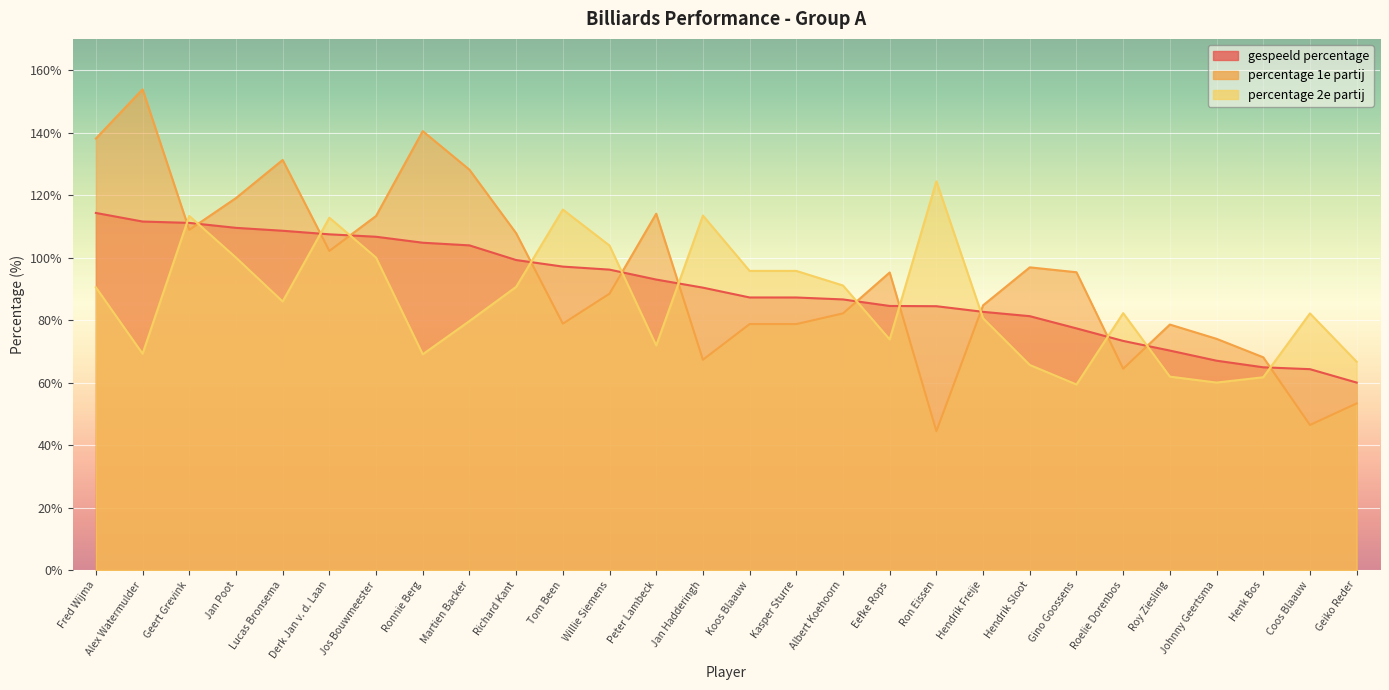

Reading left to right, extract all data points from this chart.

gespeeld percentage: 114.3	111.5	111.1	109.5	108.6	107.5	106.7	104.8	103.9	99.2	97.1	96.2	93.0	90.4	87.2	87.2	86.6	84.5	84.4	82.6	81.2	77.3	73.3	70.2	67.0	64.9	64.3	60.0
percentage 1e partij: 138.1	153.8	108.9	119.0	131.2	102.1	113.3	140.5	128.1	107.8	78.8	88.5	114.1	67.3	78.7	78.7	82.1	95.2	44.4	84.7	96.9	95.3	64.4	78.6	74.0	68.1	46.4	53.3
percentage 2e partij: 90.5	69.2	113.3	100.0	85.9	112.8	100.0	69.0	79.7	90.6	115.4	103.8	71.9	113.5	95.7	95.7	91.1	73.8	124.4	80.6	65.6	59.4	82.2	61.9	60.0	61.7	82.1	66.7